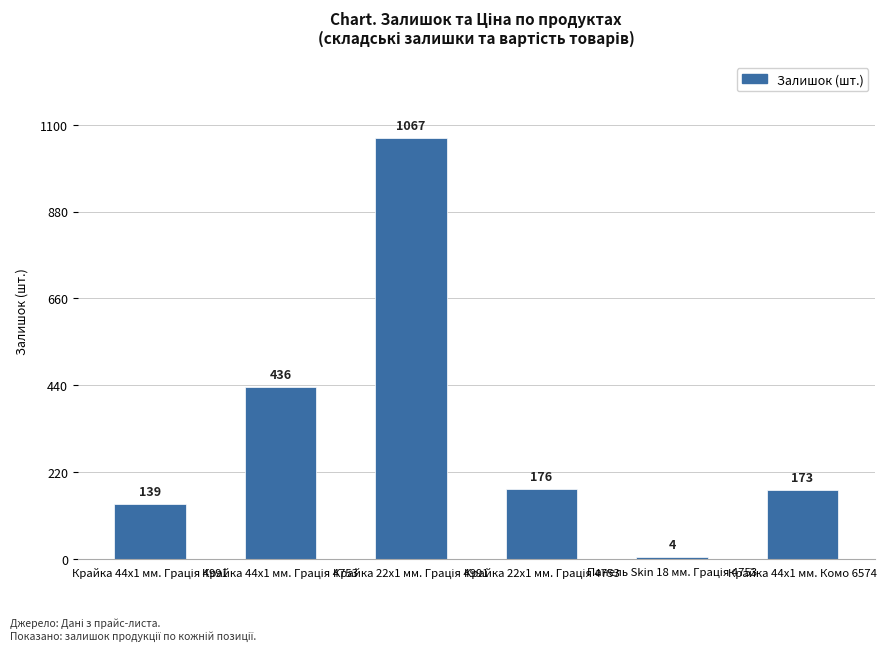

Count the number of categories in the chart.

6